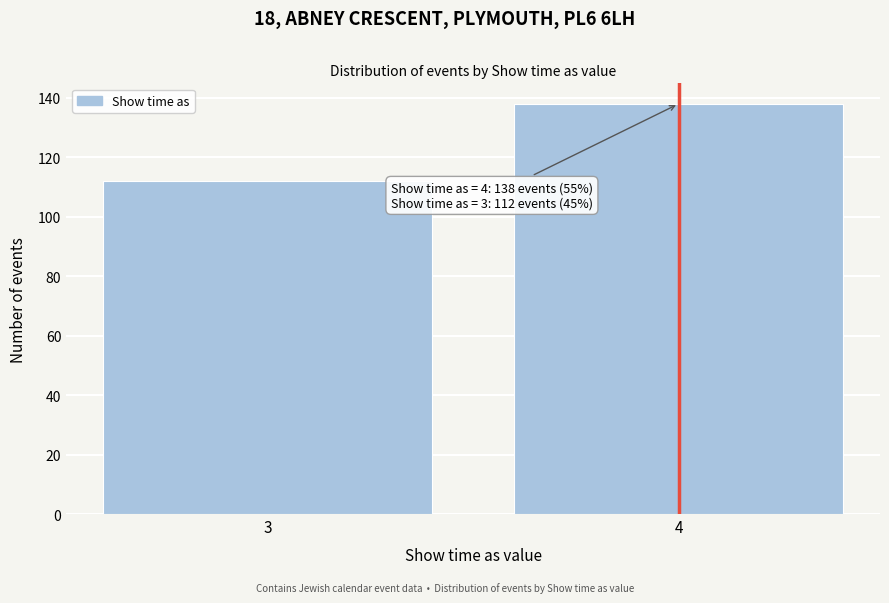

Reading left to right, list all the values displayed in this chart.

112	138